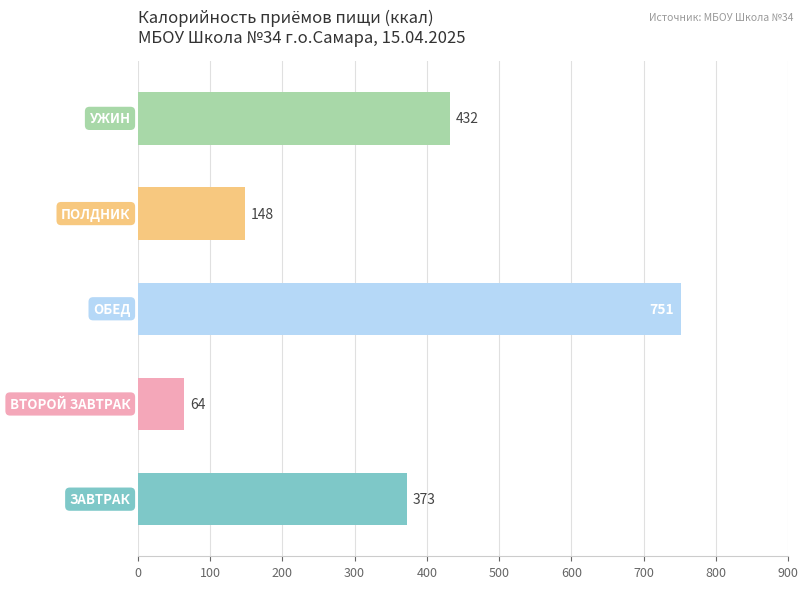

What is the greatest value displayed?

751.4